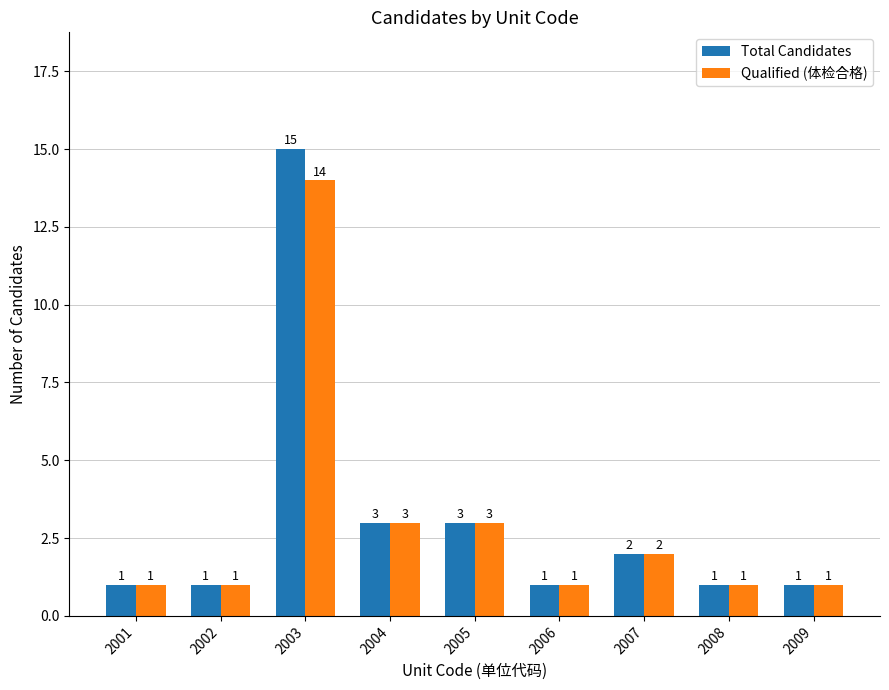

What is the lowest value of the Total Candidates series?

1